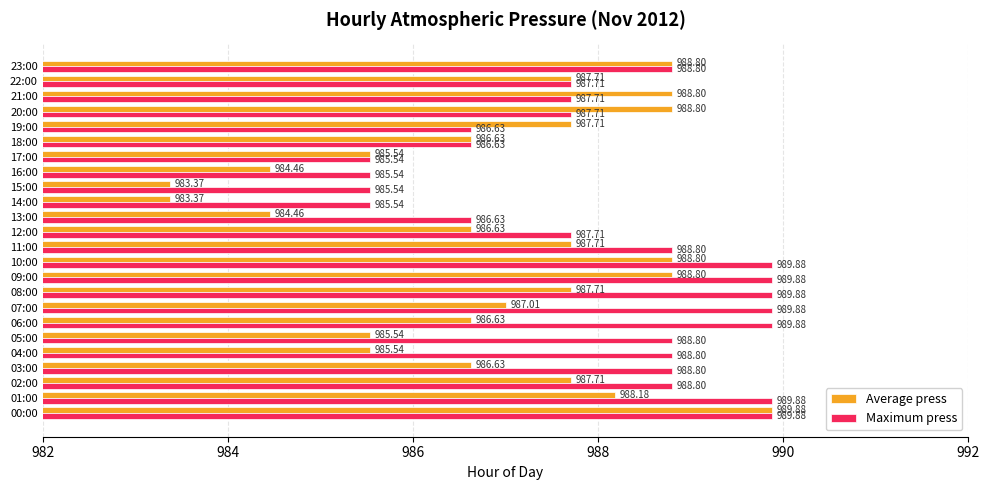

At which category is the sum across all series the highest?

00:00